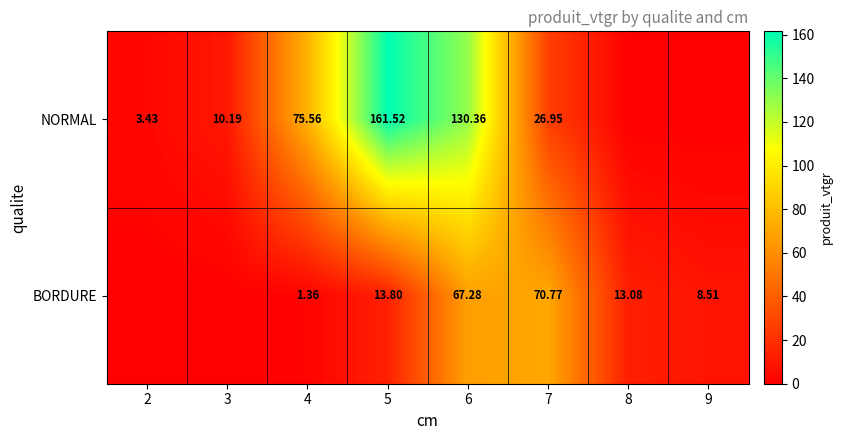

Which series has the largest total across all categories?

NORMAL